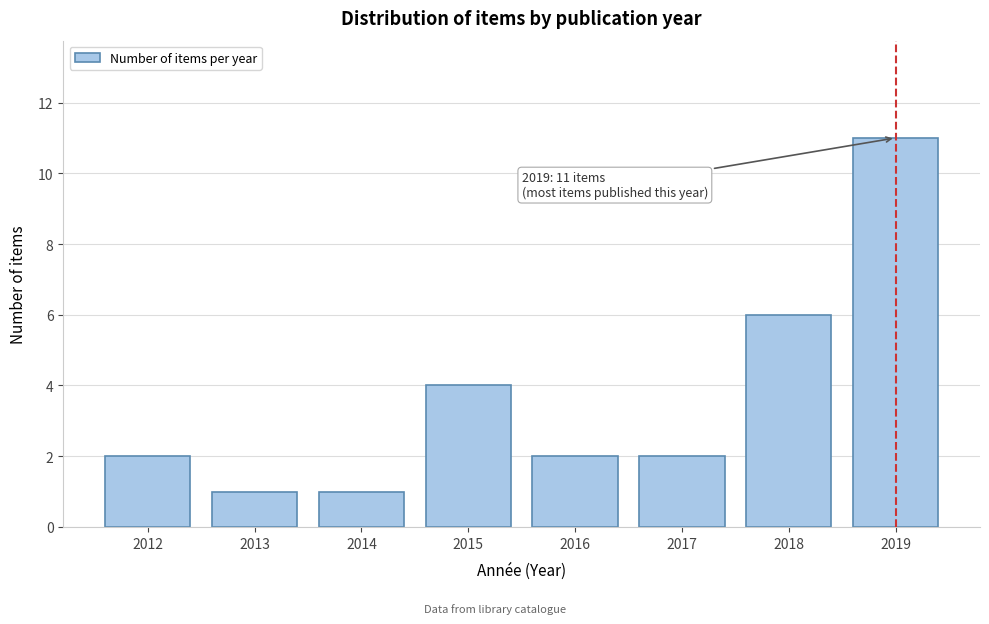

Reading right to left, what are all the values shown in this chart?

2019=11	2018=6	2017=2	2016=2	2015=4	2014=1	2013=1	2012=2